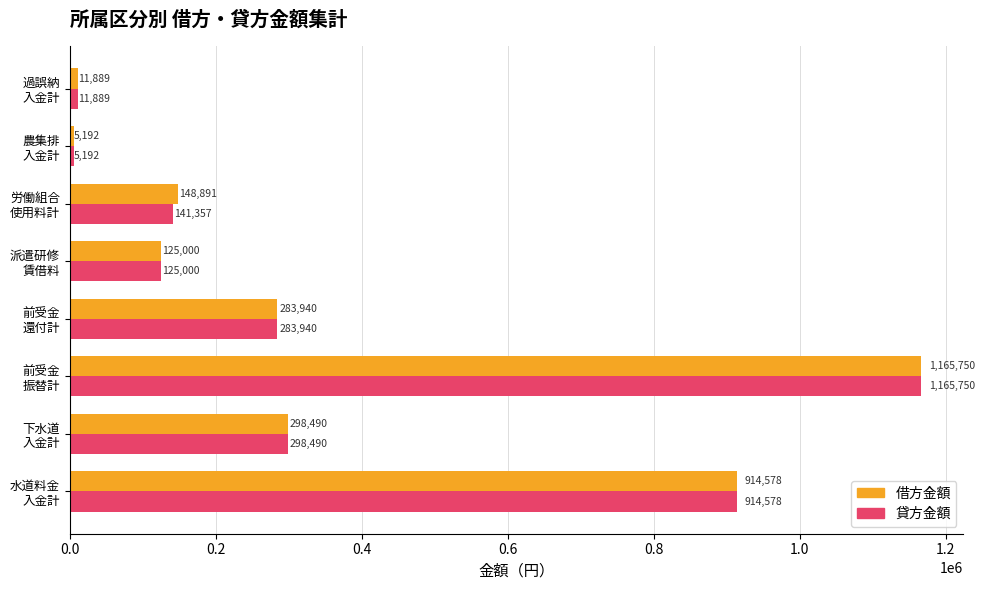

What is the maximum value for 借方金額?

1165750